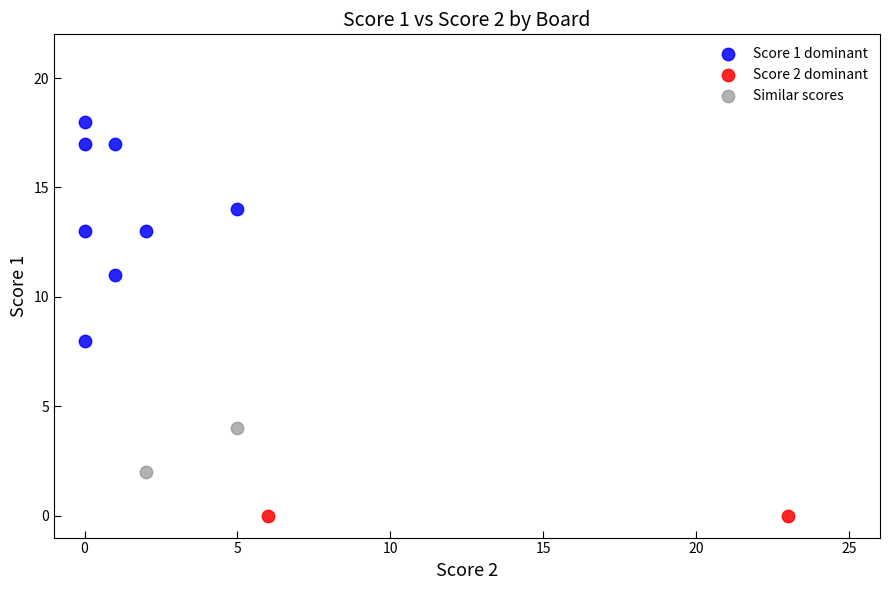

What are all the series names shown in the legend?

Score 1 dominant, Score 2 dominant, Similar scores